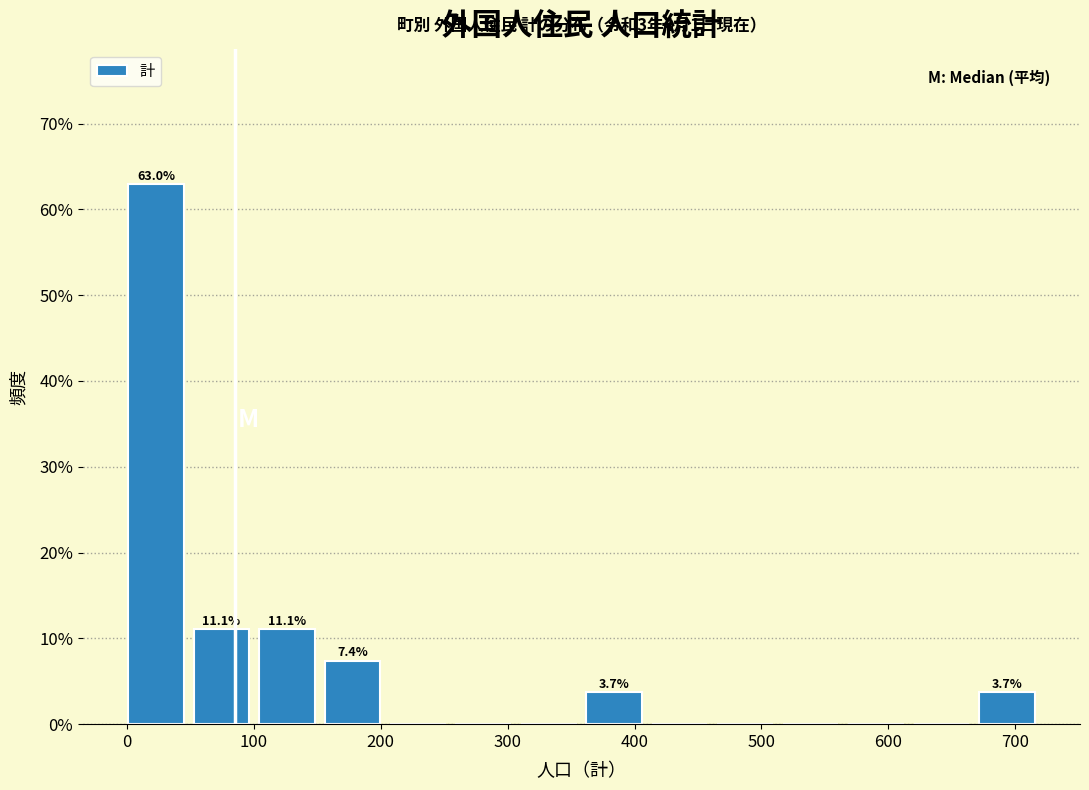

Over which range of the x-axis is the bar tallest?

0 to 50